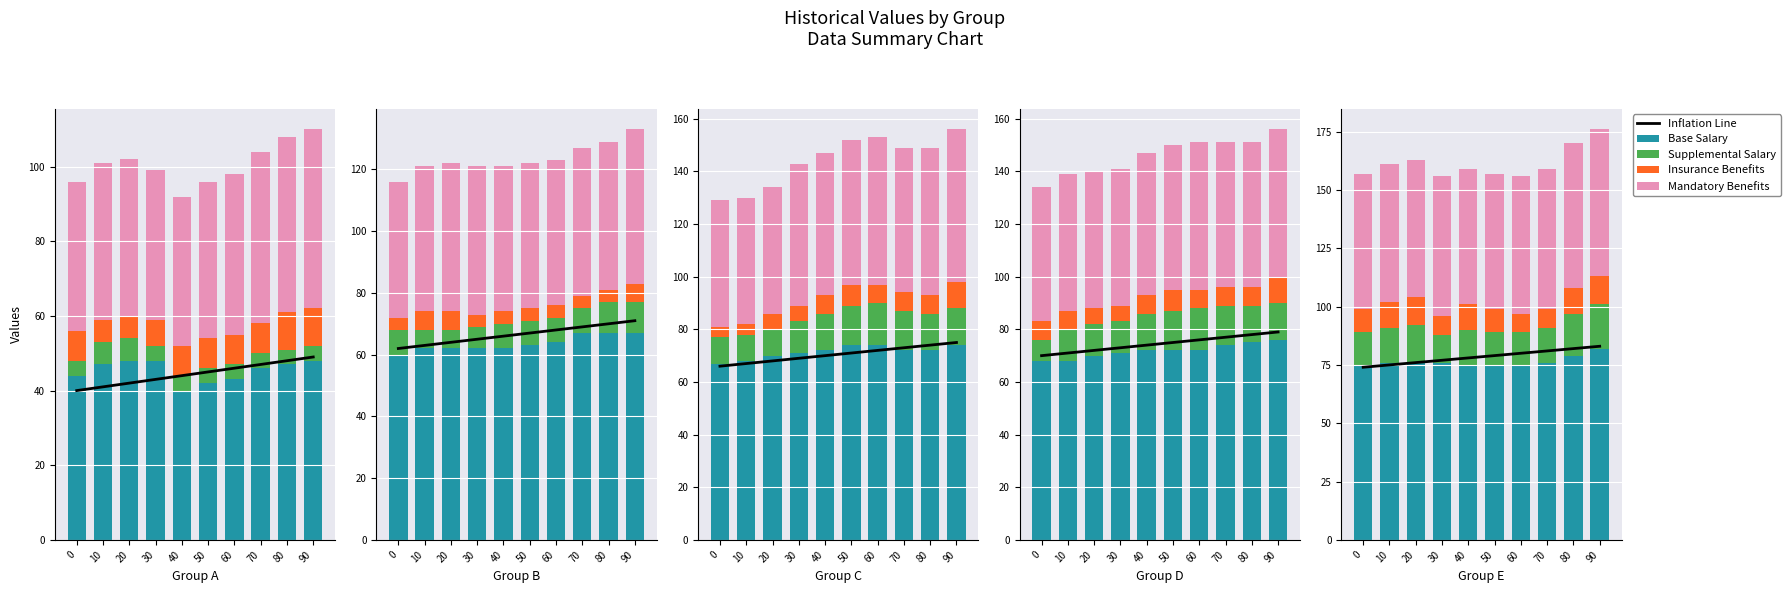

What is the total value across all series at 60?

236